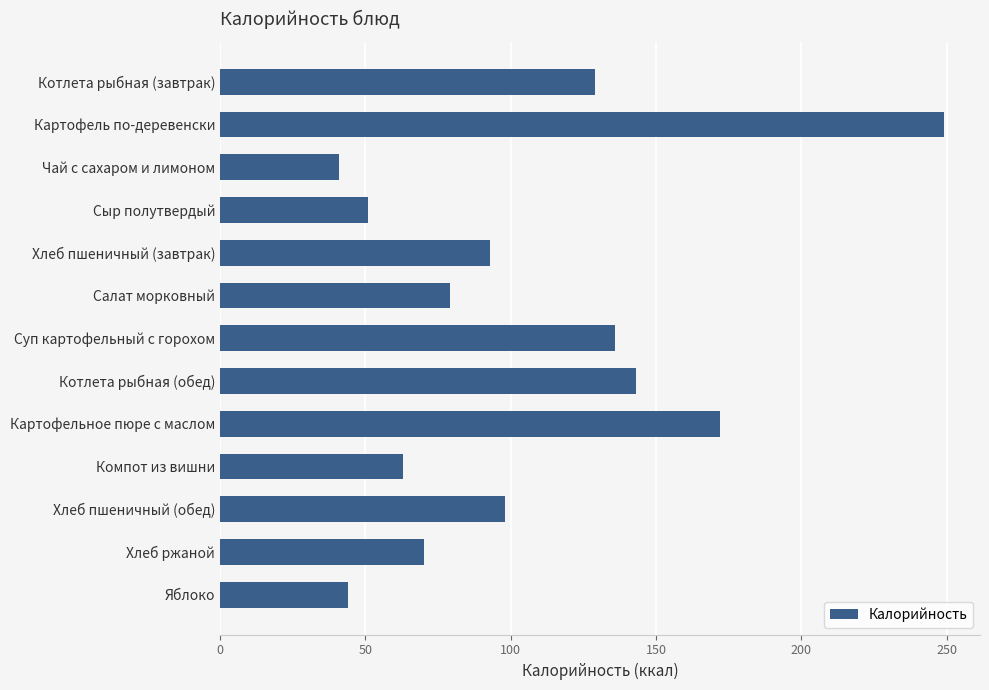

Which category has the lowest value across all series?

Чай с сахаром и лимоном